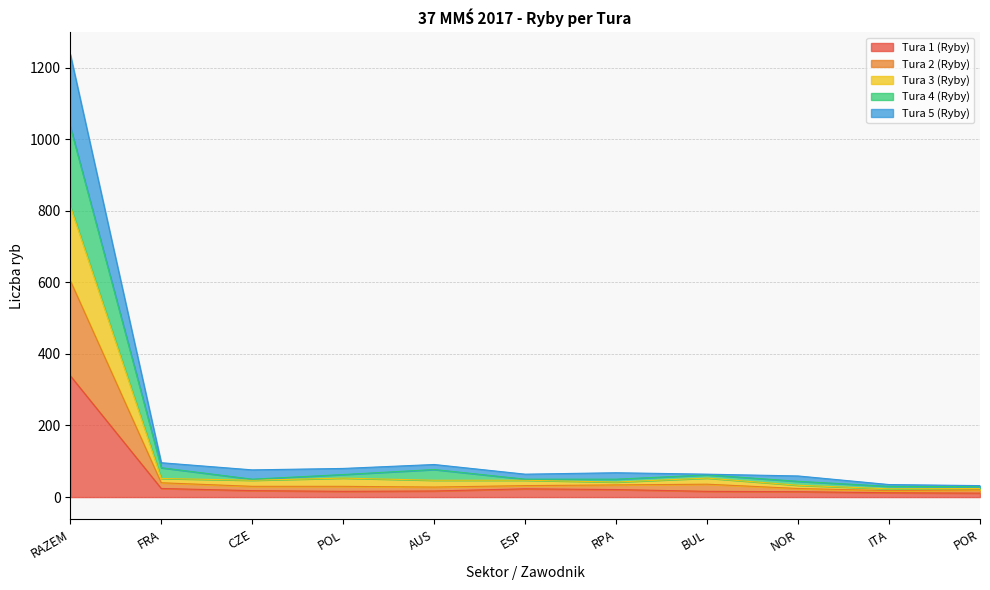

What is the average value of the Tura 1 (Ryby) series?

47